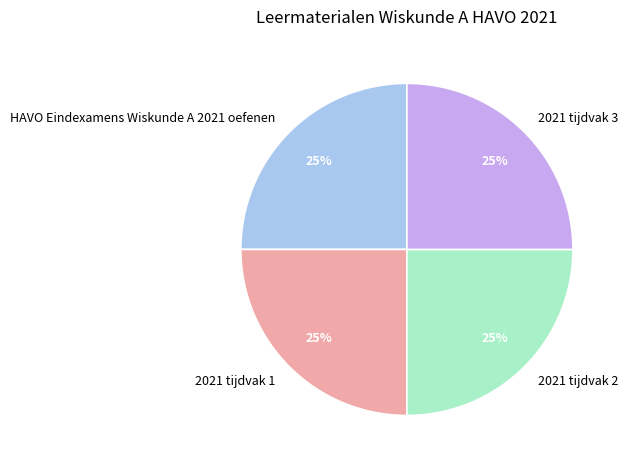

Approximately how many times larger is the value at 2021 tijdvak 3 compared to HAVO Eindexamens Wiskunde A 2021 oefenen?

1.0